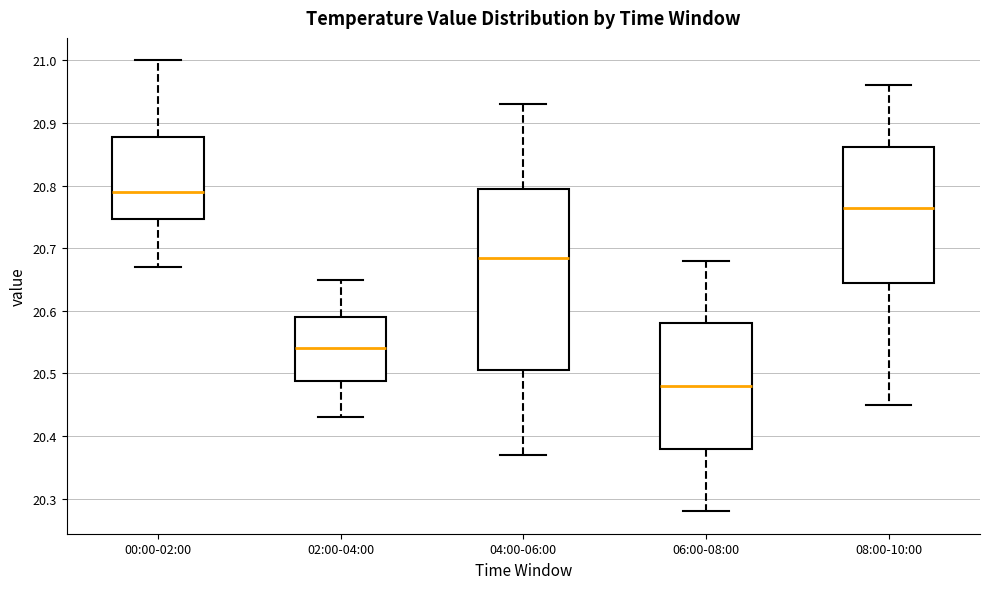

Where does the upper whisker of the box for 00:00-02:00 end on the y-axis? The values are not printed on the chart, so give them approximately, as read against the axis.

21.00